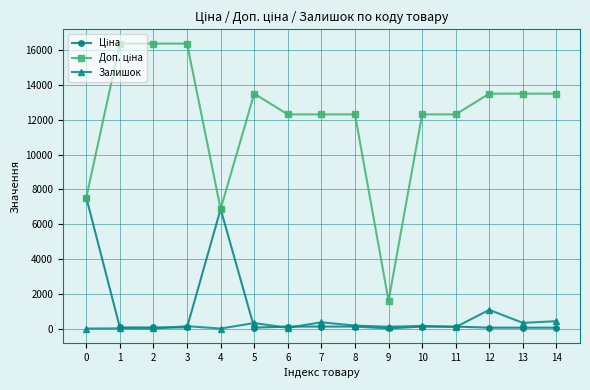

What is the maximum value shown in the chart?

16366.5